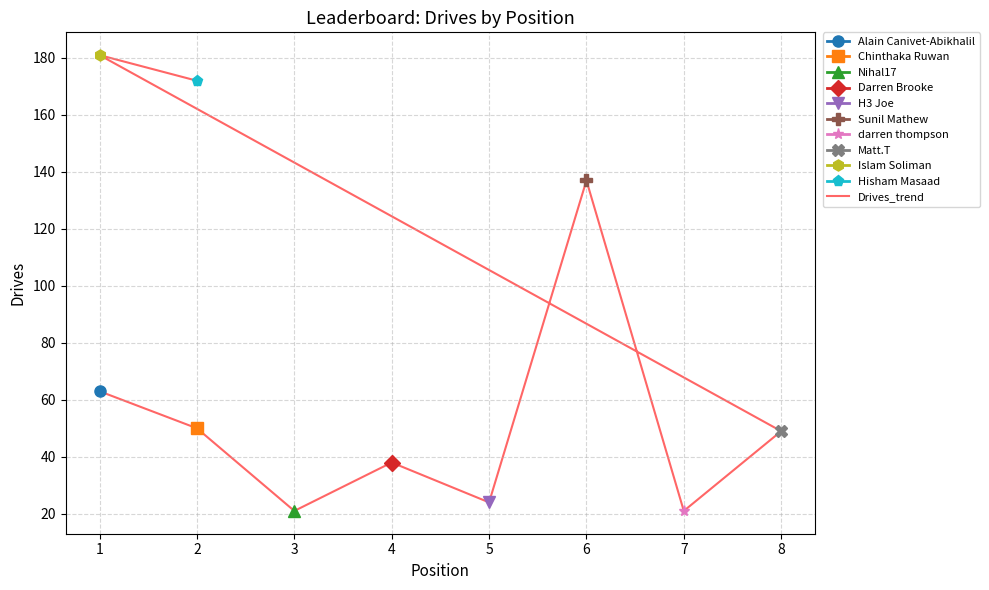

List the labels in order of value, smallest first.

3, 7, 5, 4, 8, 2, 1, 6, 2, 1